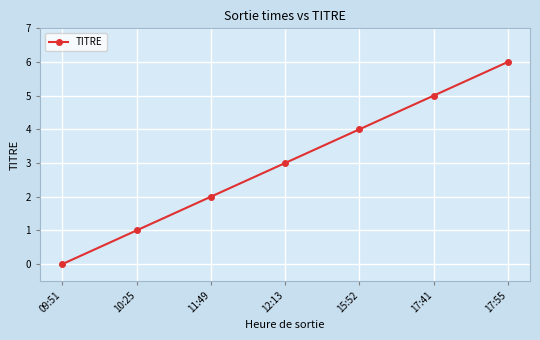

What is the difference between the values at 12:13 and 17:55?

3